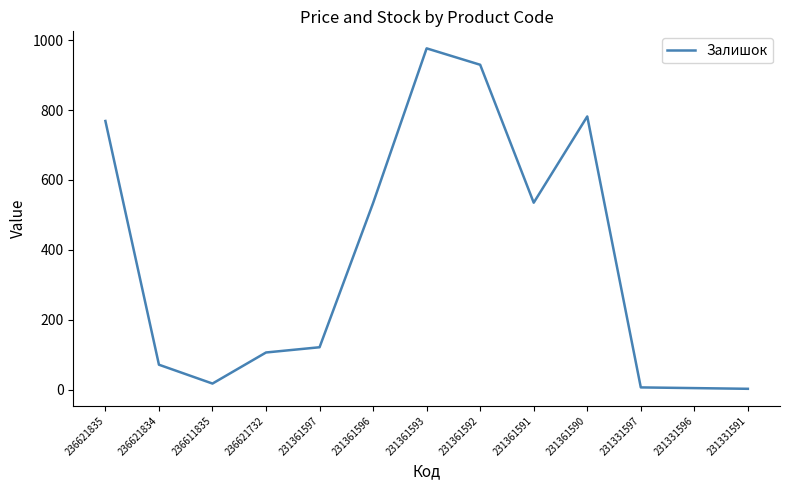

What is the change in value from 236621732 to 231361593?

+871